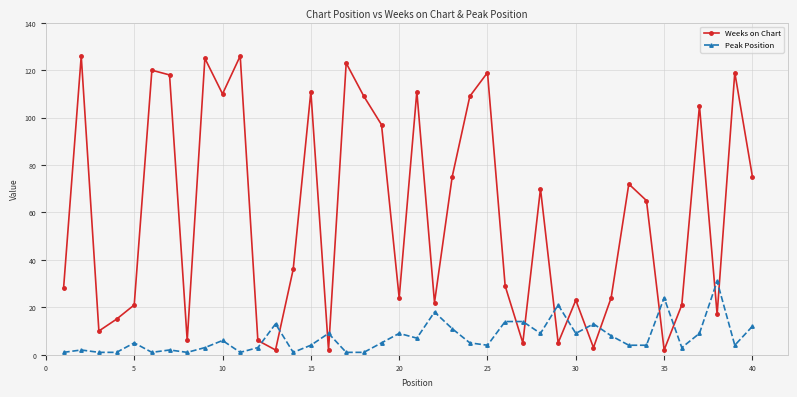

How many lines are shown in the chart?

2